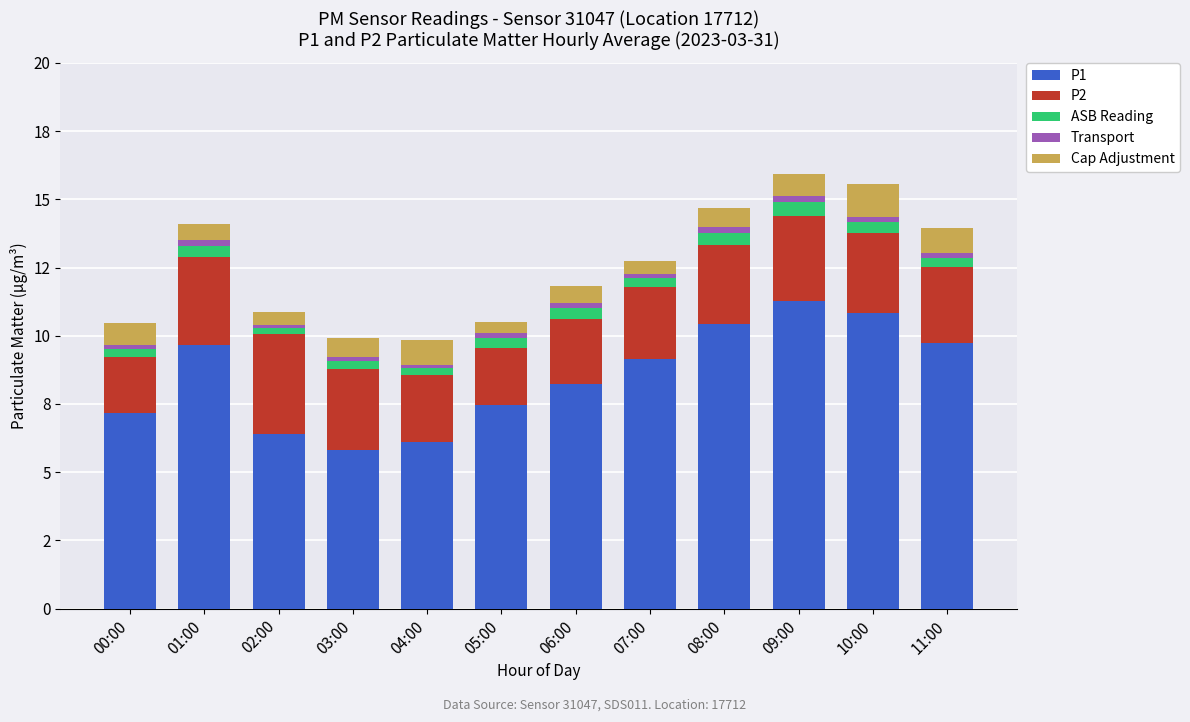

Are the bars grouped side by side (vs. stacked)?

No